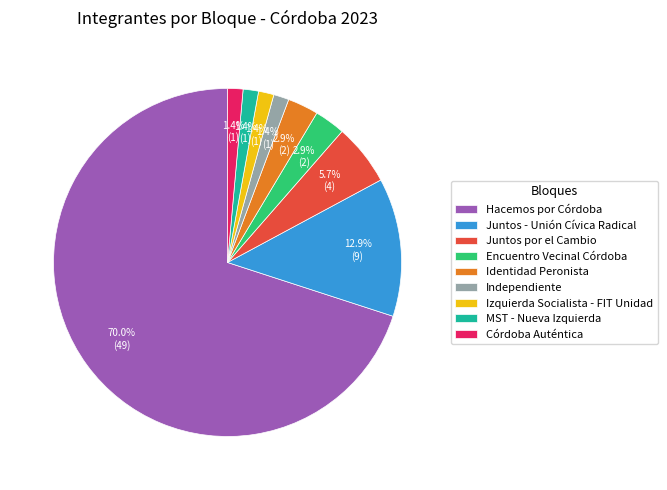

Is there a majority slice in this chart?

Yes